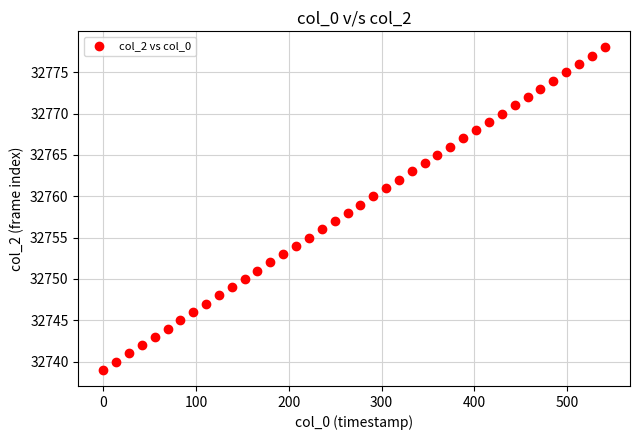

What is the range of Y values (max minus min)?

39